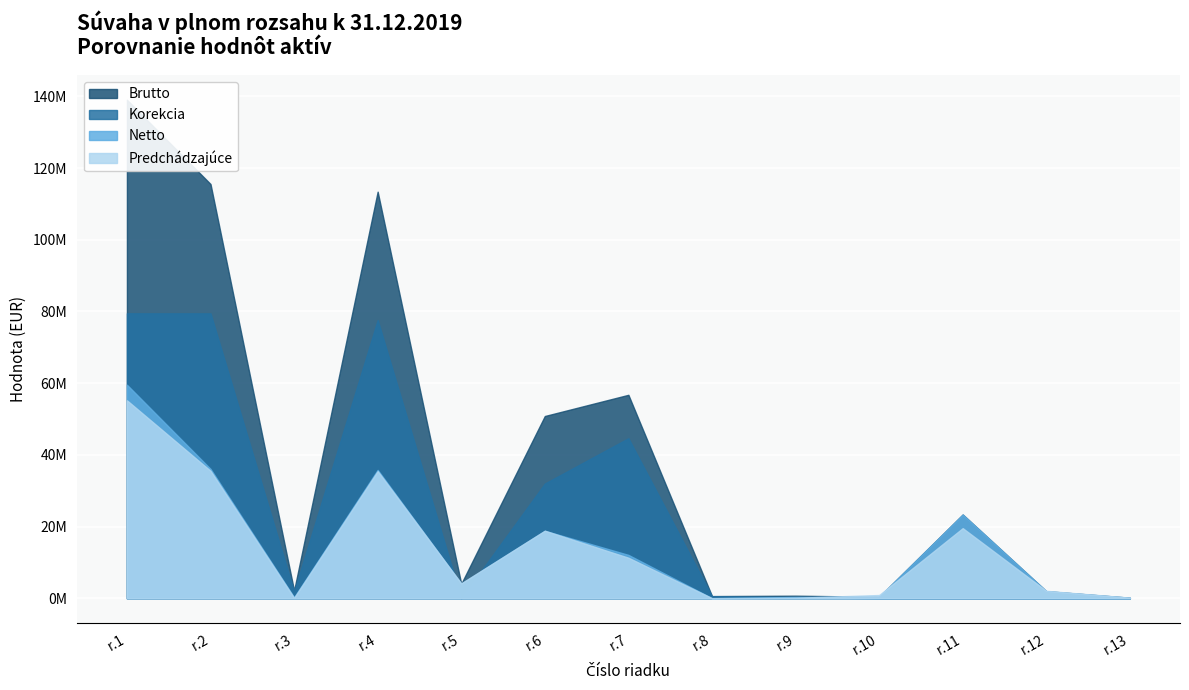

What is the value of the Netto point at the 9th from the left?

372212.7